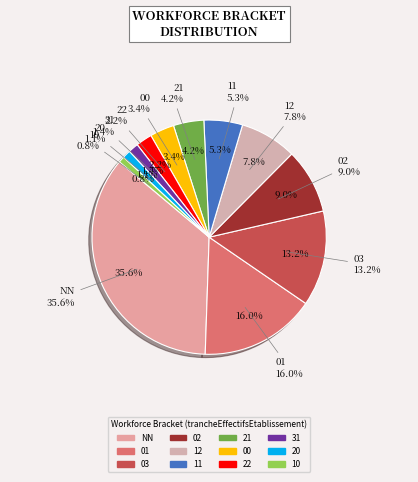

To the nearest percent, what portion does 20 represent?

1%